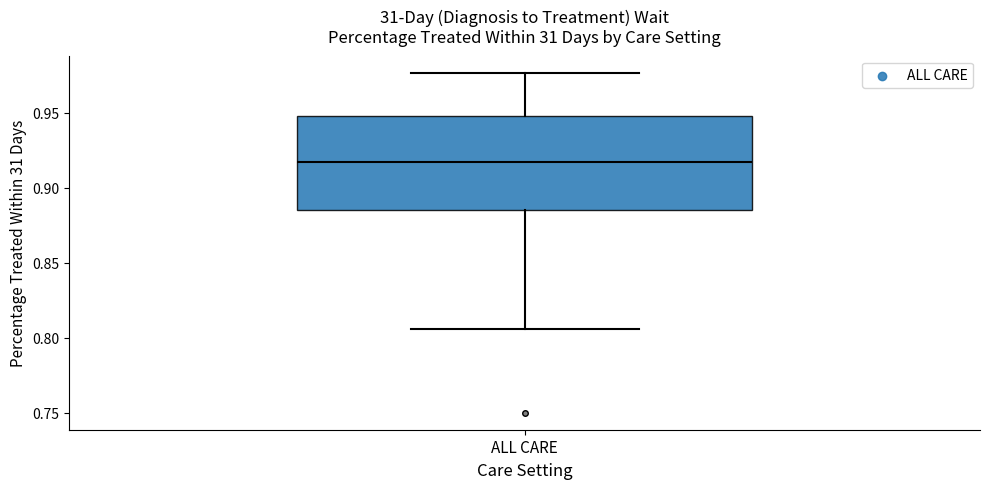

Where does the median line of the box for ALL CARE sit on the y-axis? The values are not printed on the chart, so give them approximately, as read against the axis.

0.915